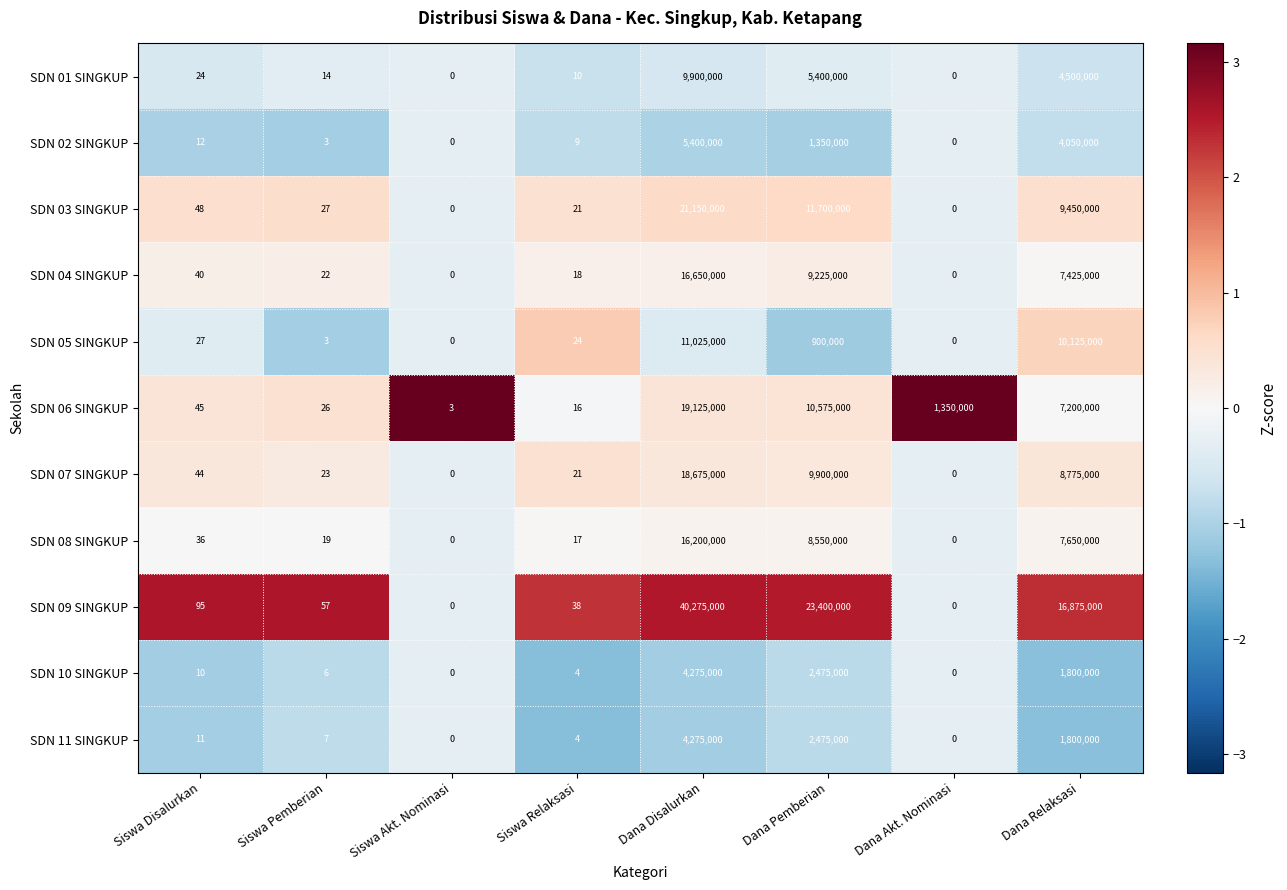

True or false: SDN 03 SINGKUP has a value of 11700000 at Dana Pemberian.

True